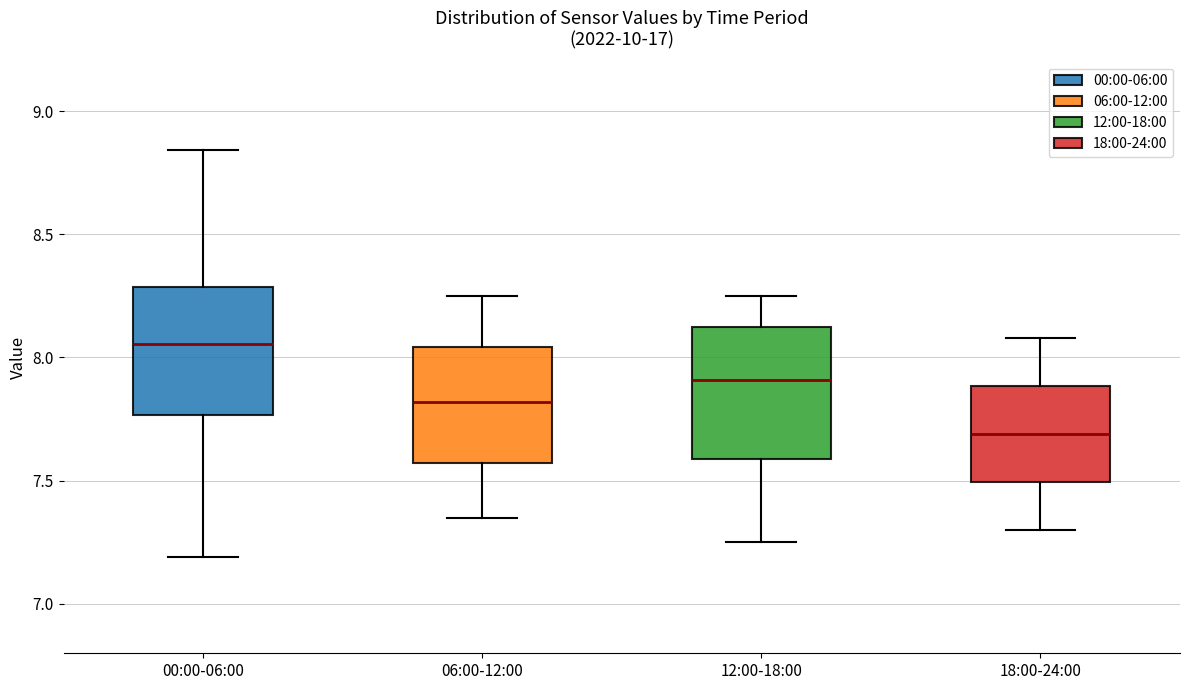

Reading left to right, transcribe this box plot: for each box, give where its median line is, the range the box spans, and where its two whiskers end, as read against the y-axis. The values are not printed on the chart, so give them approximately, as read against the axis.

00:00-06:00: median 8.05, box 7.75 to 8.30, whiskers 7.20 to 8.85
06:00-12:00: median 7.80, box 7.55 to 8.05, whiskers 7.35 to 8.25
12:00-18:00: median 7.90, box 7.60 to 8.10, whiskers 7.25 to 8.25
18:00-24:00: median 7.70, box 7.50 to 7.90, whiskers 7.30 to 8.10